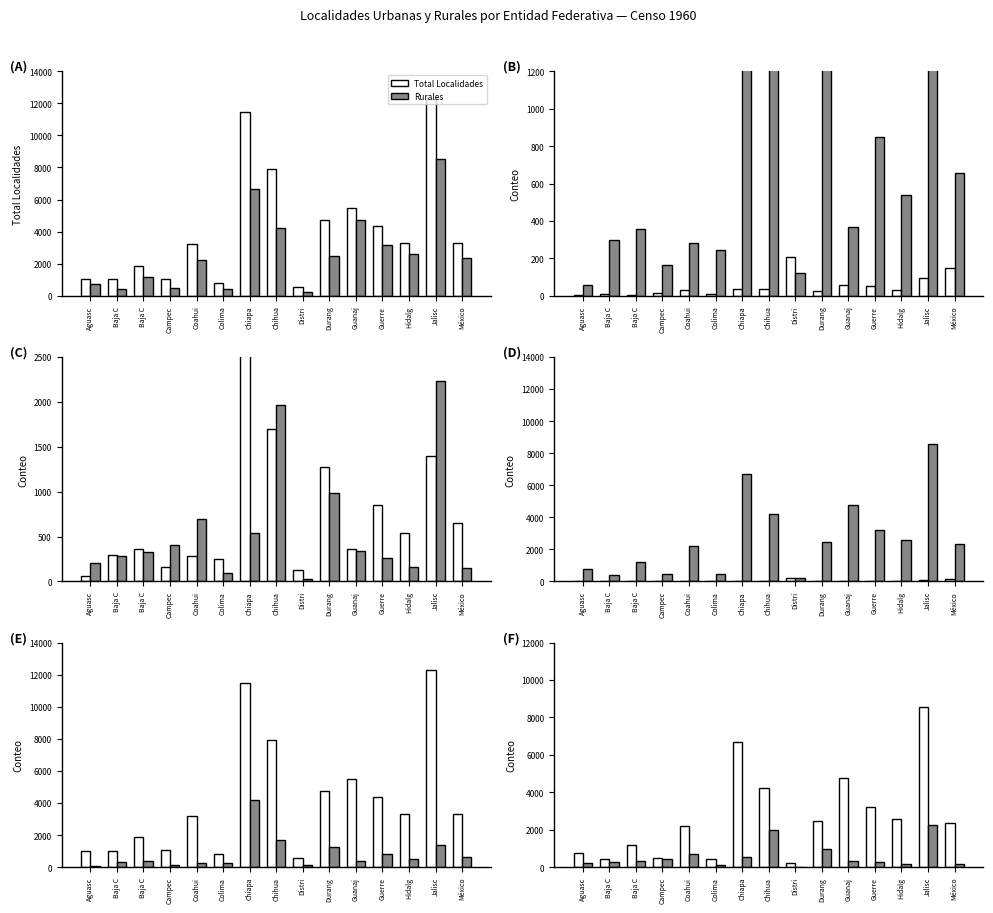

Reading right to left, extract all data points from this chart.

Total Localidades: México=3310	Jalisc=12280	Hidalg=3319	Guerre=4347	Guanaj=5503	Durang=4744	Distri=575	Chihua=7932	Chiapa=11470	Colima=801	Coahui=3212	Campec=1061	Baja C=1884	Baja C=1026	Aguasc=1019
Rurales: México=2351	Jalisc=8556	Hidalg=2586	Guerre=3187	Guanaj=4744	Durang=2451	Distri=212	Chihua=4230	Chiapa=6679	Colima=452	Coahui=2213	Campec=475	Baja C=1200	Baja C=432	Aguasc=750
Urbanas: México=149	Jalisc=97	Hidalg=29	Guerre=52	Guanaj=56	Durang=28	Distri=207	Chihua=36	Chiapa=38	Colima=8	Coahui=29	Campec=13	Baja C=2	Baja C=12	Aguasc=5
Censadas: México=656	Jalisc=1393	Hidalg=539	Guerre=846	Guanaj=365	Durang=1277	Distri=124	Chihua=1697	Chiapa=4208	Colima=245	Coahui=280	Campec=163	Baja C=358	Baja C=296	Aguasc=59
Registradas sin habitantes: México=154	Jalisc=2234	Hidalg=165	Guerre=262	Guanaj=338	Durang=988	Distri=32	Chihua=1969	Chiapa=545	Colima=96	Coahui=690	Campec=410	Baja C=324	Baja C=286	Aguasc=205